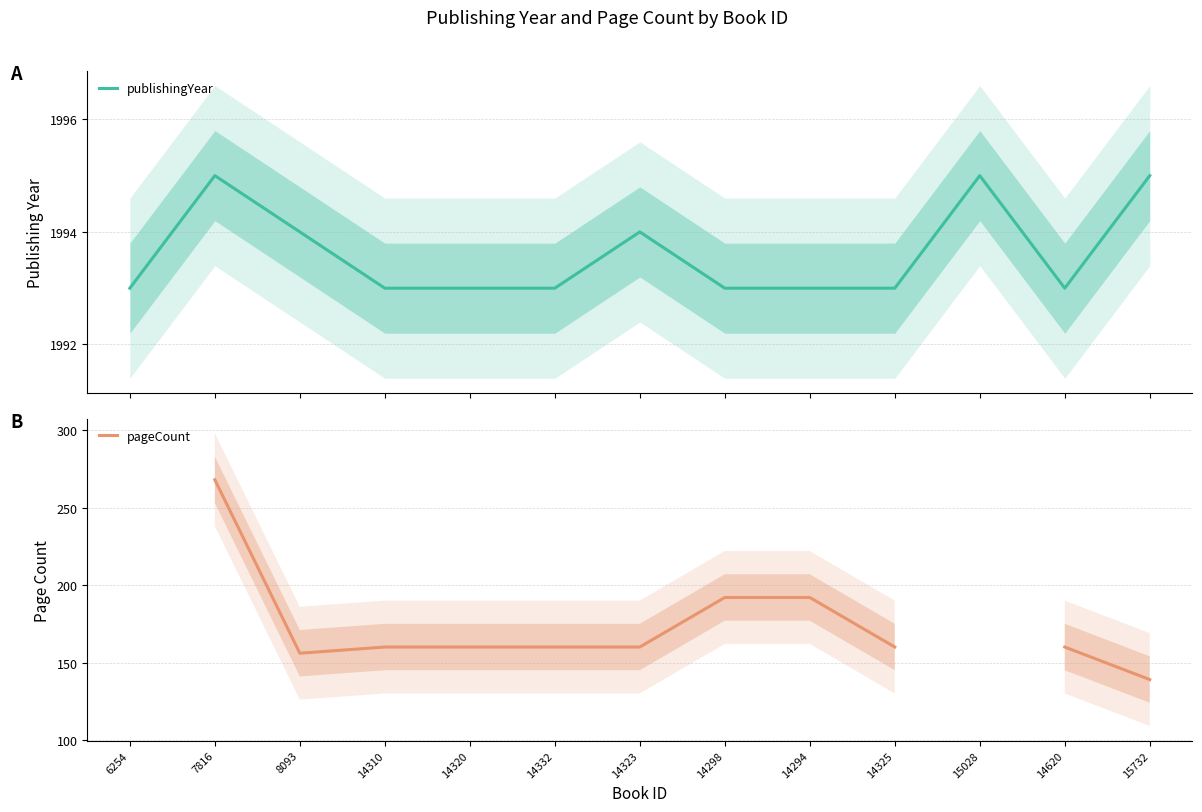

How many data points does each series have?

13